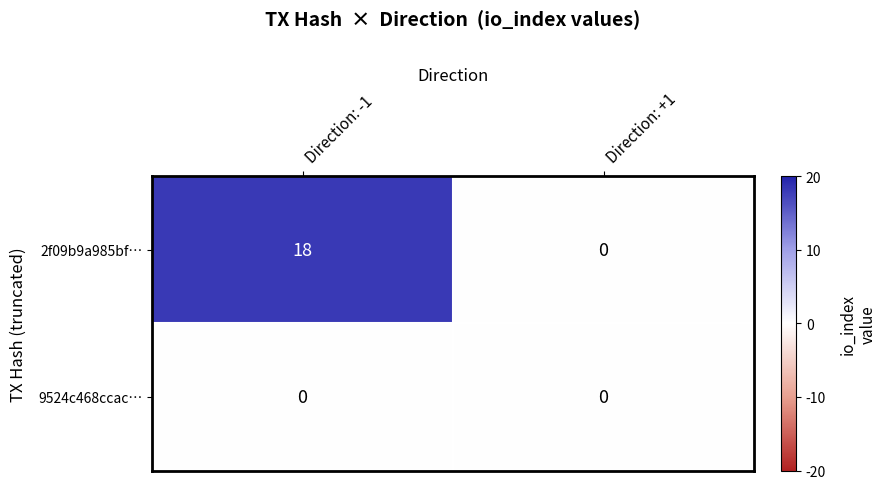

Reading left to right, what are all the values shown in this chart?

2f09b9a985bf…: 18	0
9524c468ccac…: 0	0